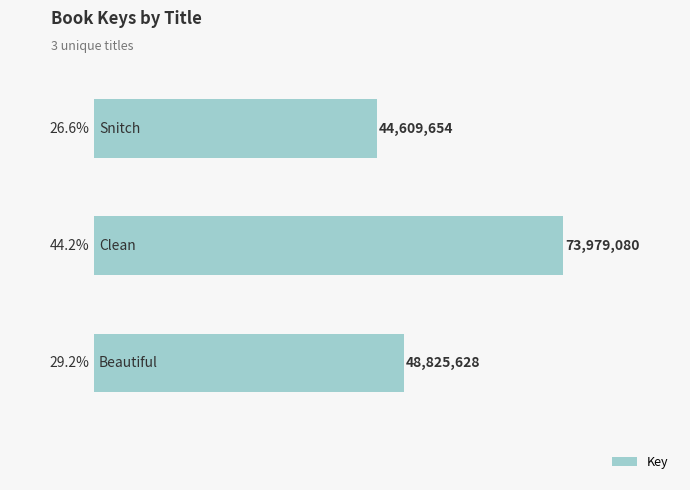

Reading top to bottom, list all the values displayed in this chart.

44609654	73979080	48825628